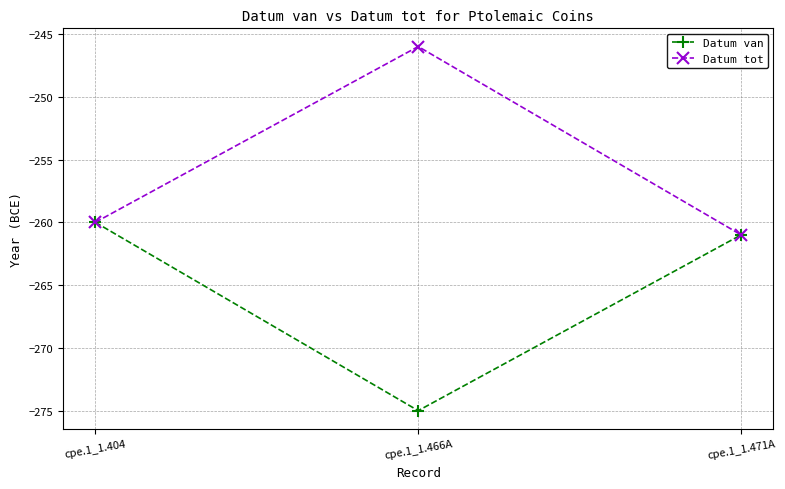

Reading left to right, extract all data points from this chart.

Datum van: cpe.1_1.404=-260	cpe.1_1.466A=-275	cpe.1_1.471A=-261
Datum tot: cpe.1_1.404=-260	cpe.1_1.466A=-246	cpe.1_1.471A=-261